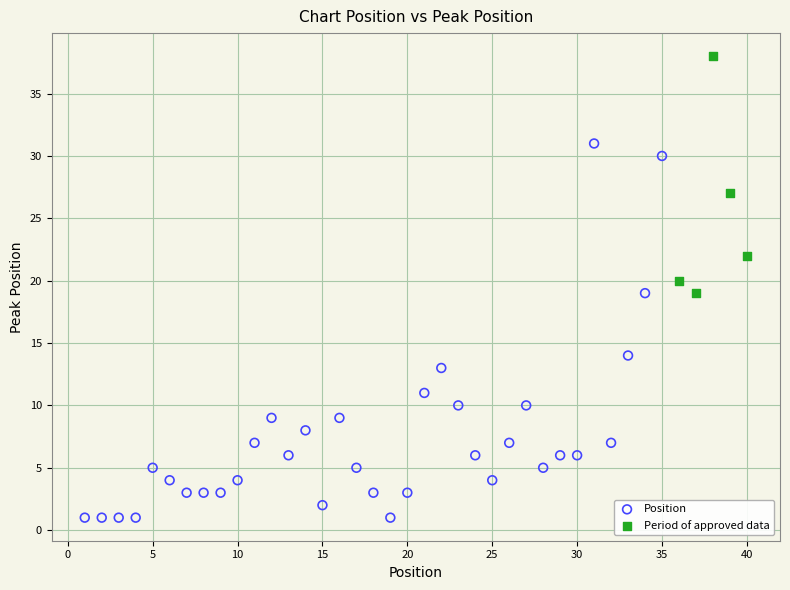

Which series has the widest spread of Y values?

Position